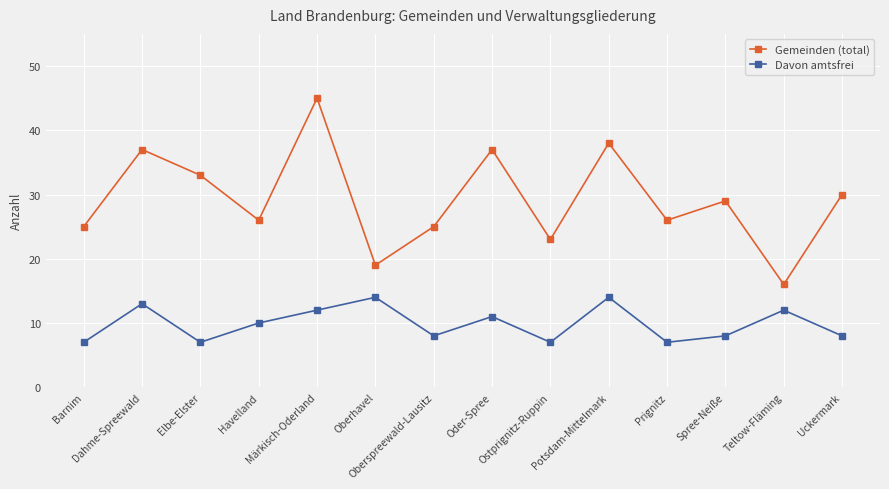

Reading left to right, extract all data points from this chart.

Gemeinden (total): 25	37	33	26	45	19	25	37	23	38	26	29	16	30
Davon amtsfrei: 7	13	7	10	12	14	8	11	7	14	7	8	12	8